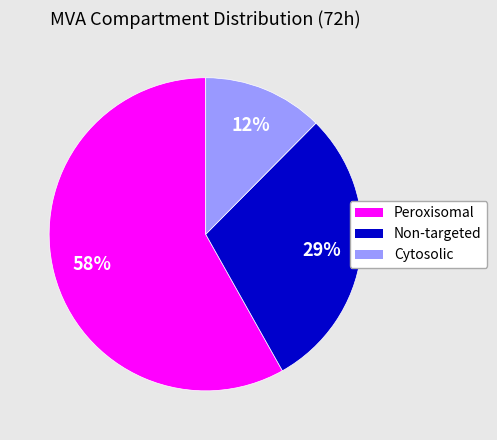

Does Cytosolic account for over 50% of the chart?

No